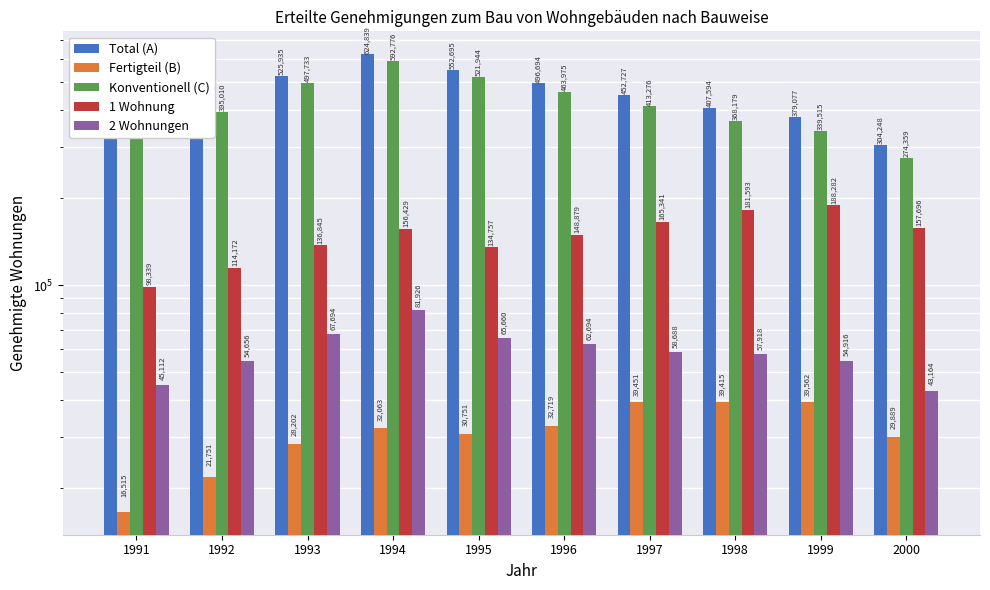

Are the bars horizontal?

No